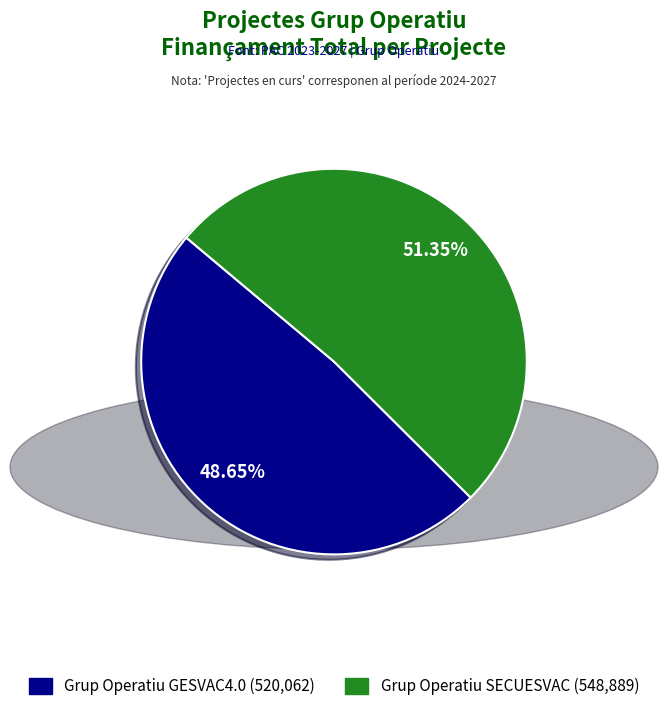

Is there any slice that represents more than half of the pie?

Yes